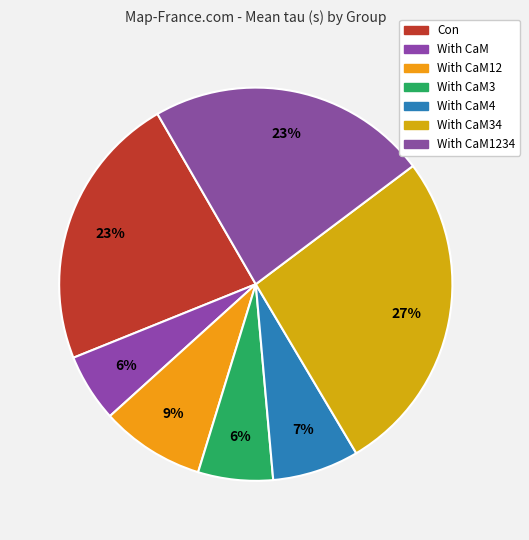

Which category has the biggest portion of the pie?

With CaM34